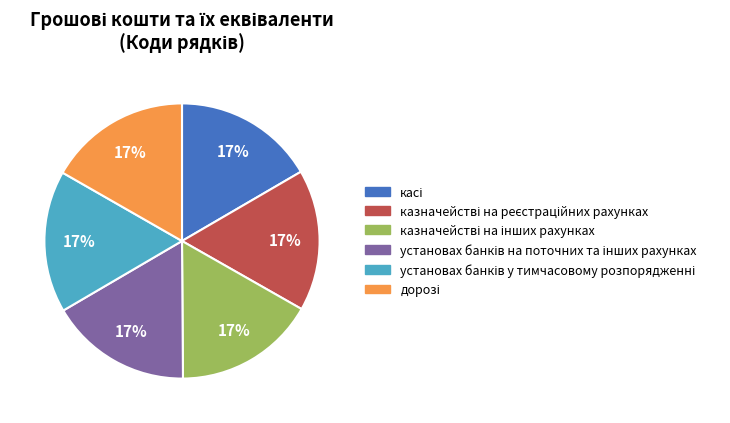

Is there any slice that represents more than half of the pie?

No